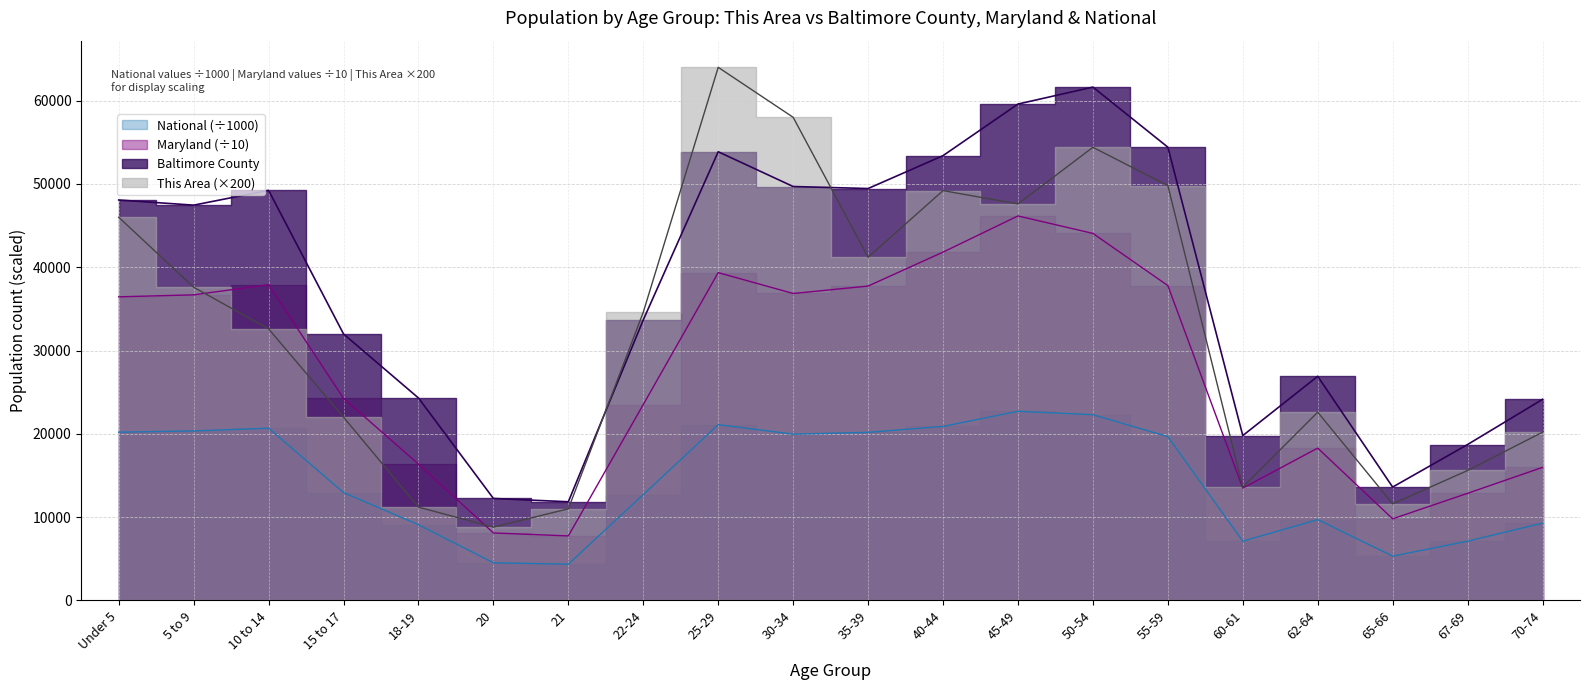

What position from the right is 60-61?

5